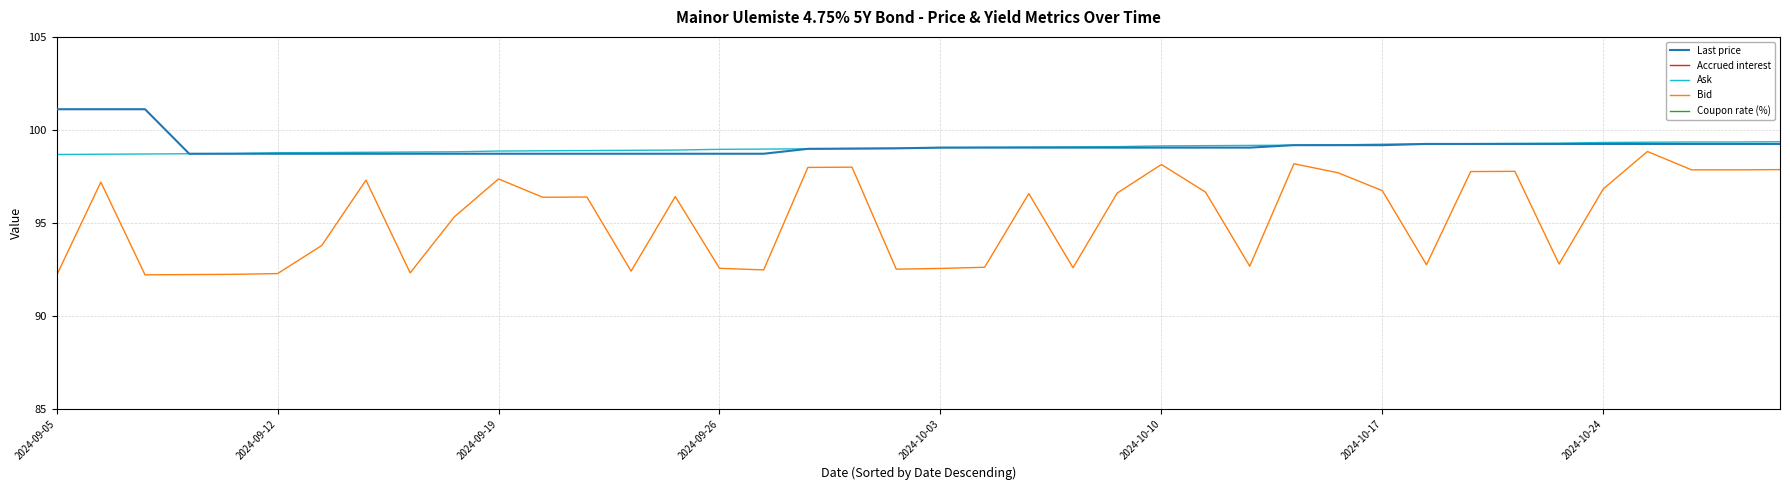

True or false: Coupon rate (%) and Ask intersect in this chart.

False